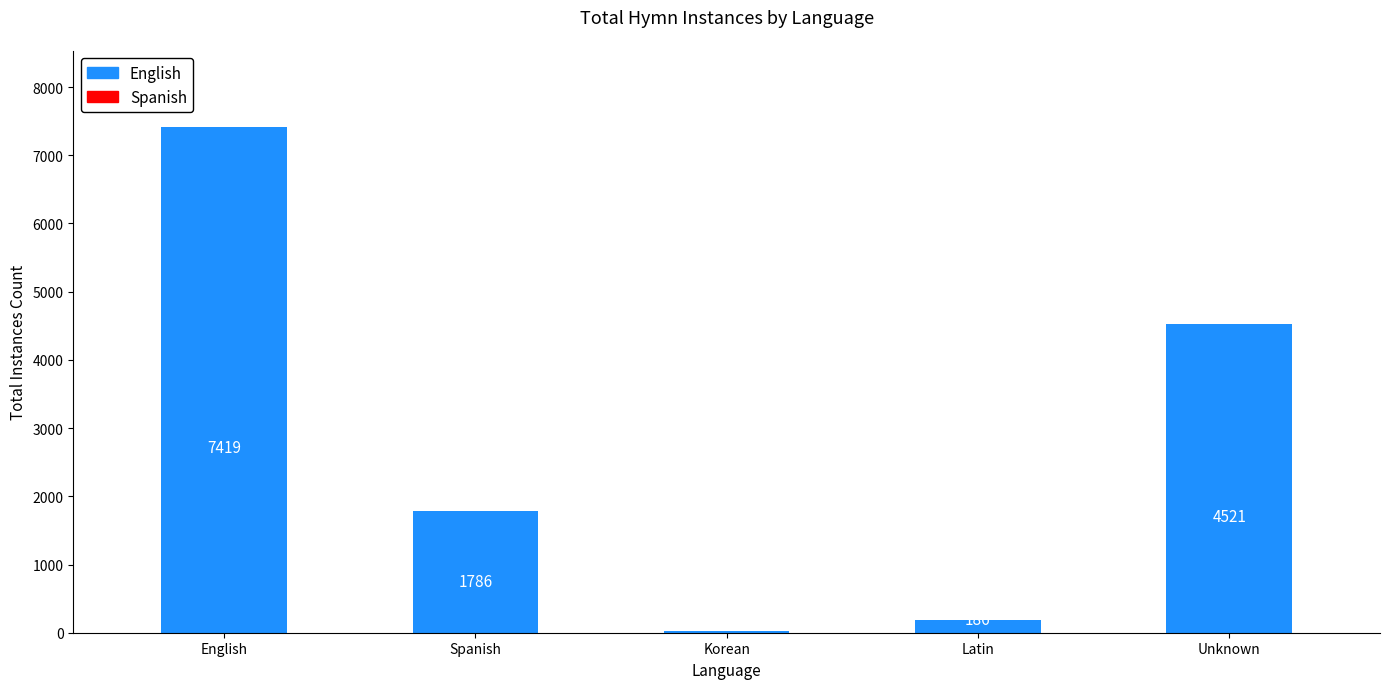

Reading left to right, extract all data points from this chart.

7419	1786	25	186	4521